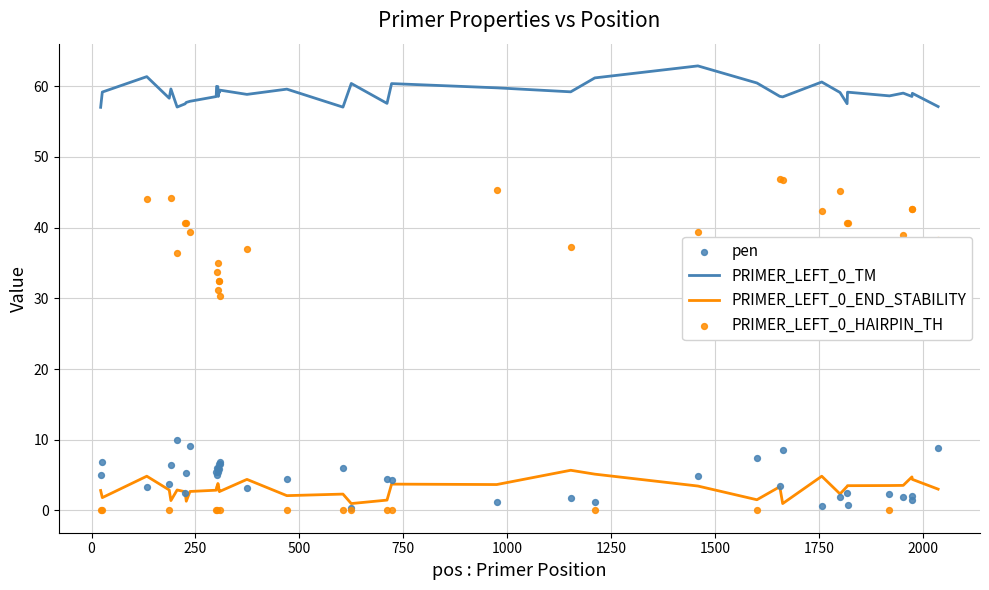

What are all the series names shown in the legend?

PRIMER_LEFT_0_TM, PRIMER_LEFT_0_END_STABILITY, pen, PRIMER_LEFT_0_HAIRPIN_TH